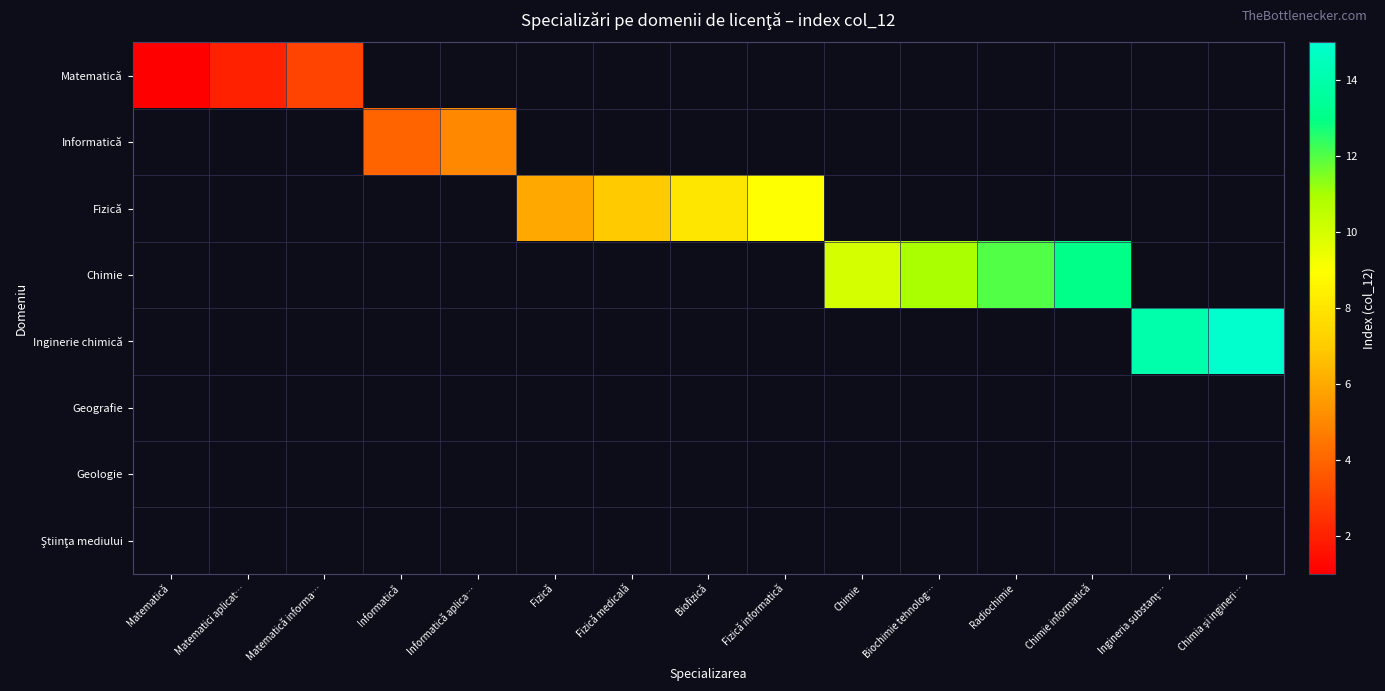

Between Fizică medicală and Biofizică, which series saw the biggest shift?

Fizică